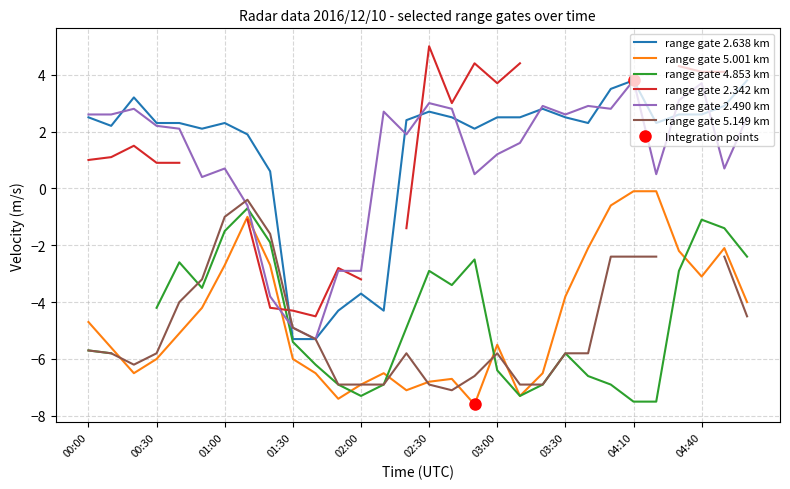

What are all the series names shown in the legend?

range gate 2.638 km, range gate 5.001 km, range gate 4.853 km, range gate 2.342 km, range gate 2.490 km, range gate 5.149 km